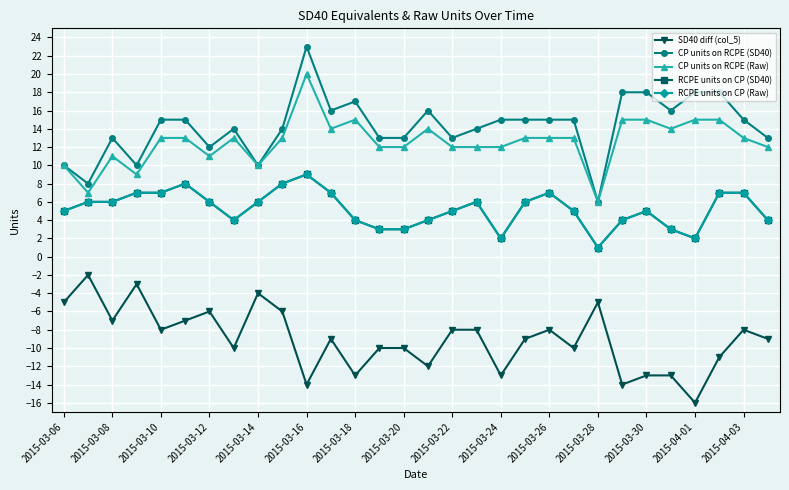

What are all the series names shown in the legend?

SD40 diff (col_5), CP units on RCPE (SD40), CP units on RCPE (Raw), RCPE units on CP (SD40), RCPE units on CP (Raw)